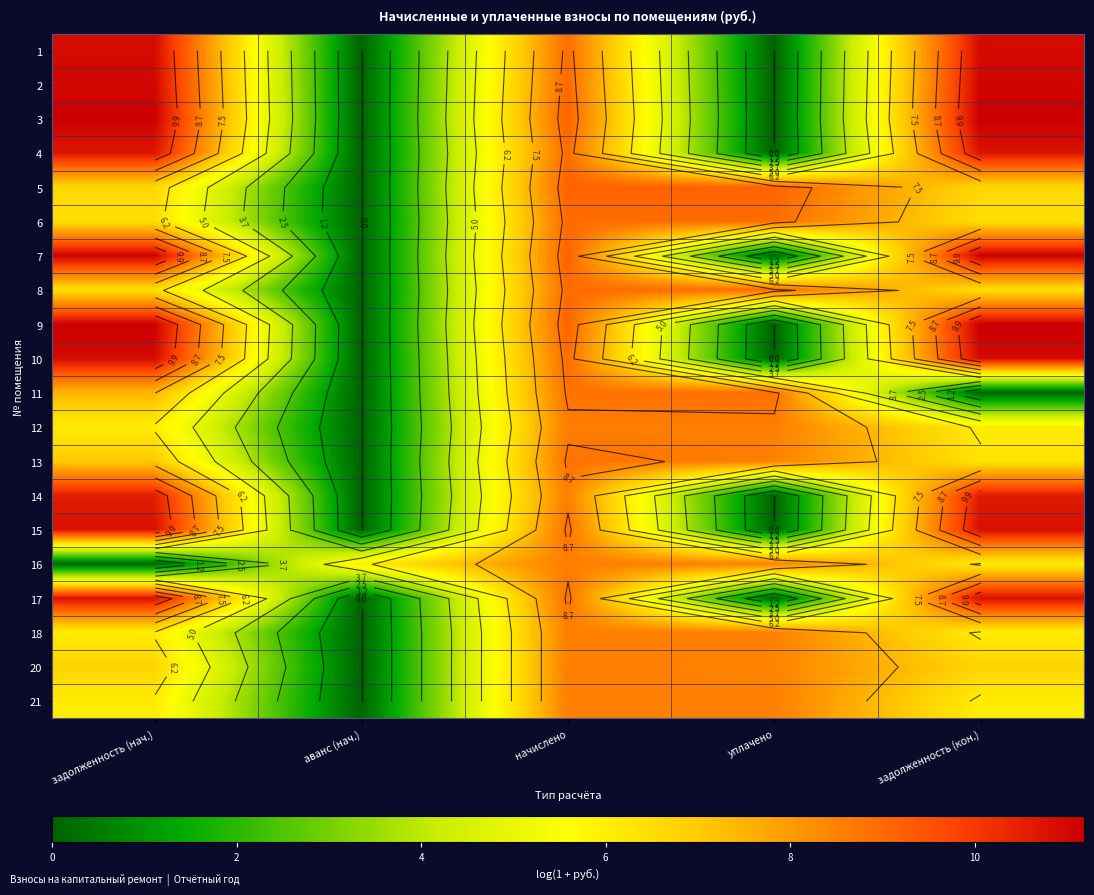

Rank the series by their maximum value, from lowest to highest.

18, 21, 20, 12, 16, 13, 11, 6, 8, 5, 14, 4, 17, 15, 1, 10, 2, 3, 9, 7